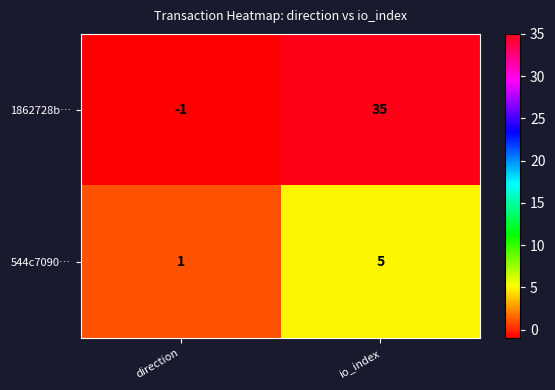

At direction, list the series in order from largest to smallest.

544c7090…, 1862728b…